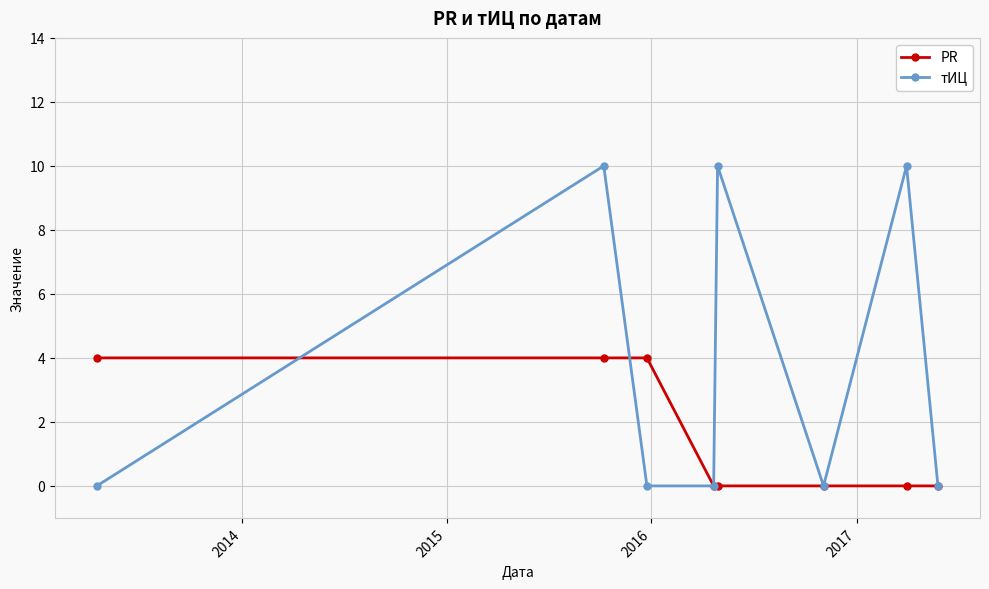

What is the greatest value displayed?

10